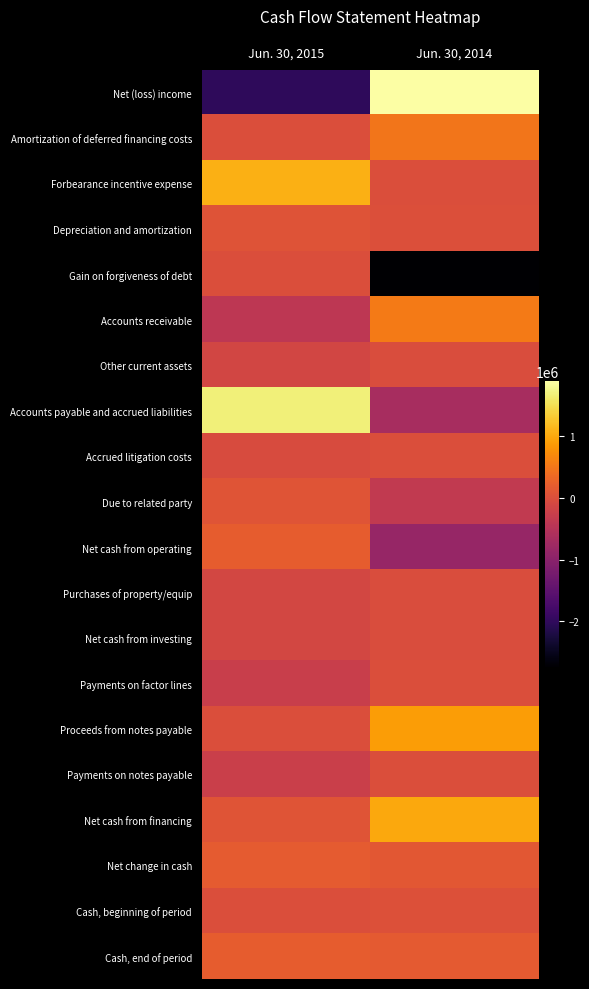

Which series changed the most between Jun. 30, 2015 and Jun. 30, 2014?

Net (loss) income